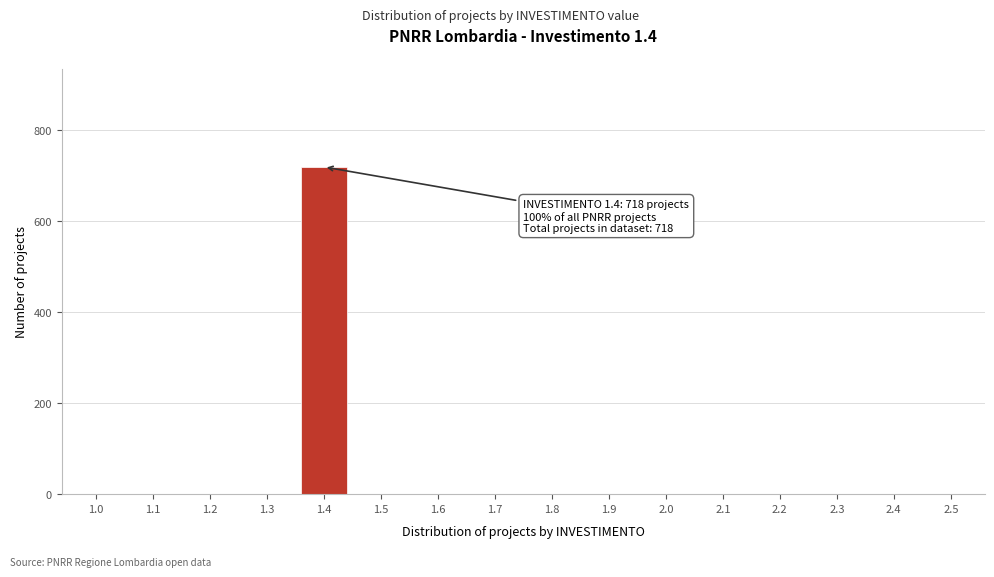

Reading left to right, list all the values displayed in this chart.

1.0=0	1.1=0	1.2=0	1.3=0	1.4=718	1.5=0	1.6=0	1.7=0	1.8=0	1.9=0	2.0=0	2.1=0	2.2=0	2.3=0	2.4=0	2.5=0